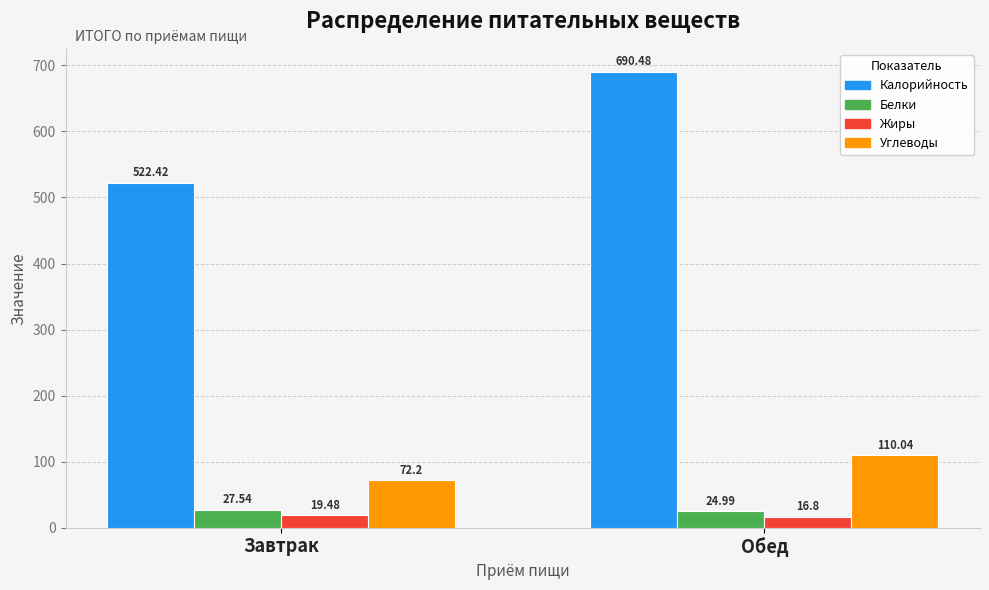

Where is Углеводы nearest to the value 91?

Завтрак